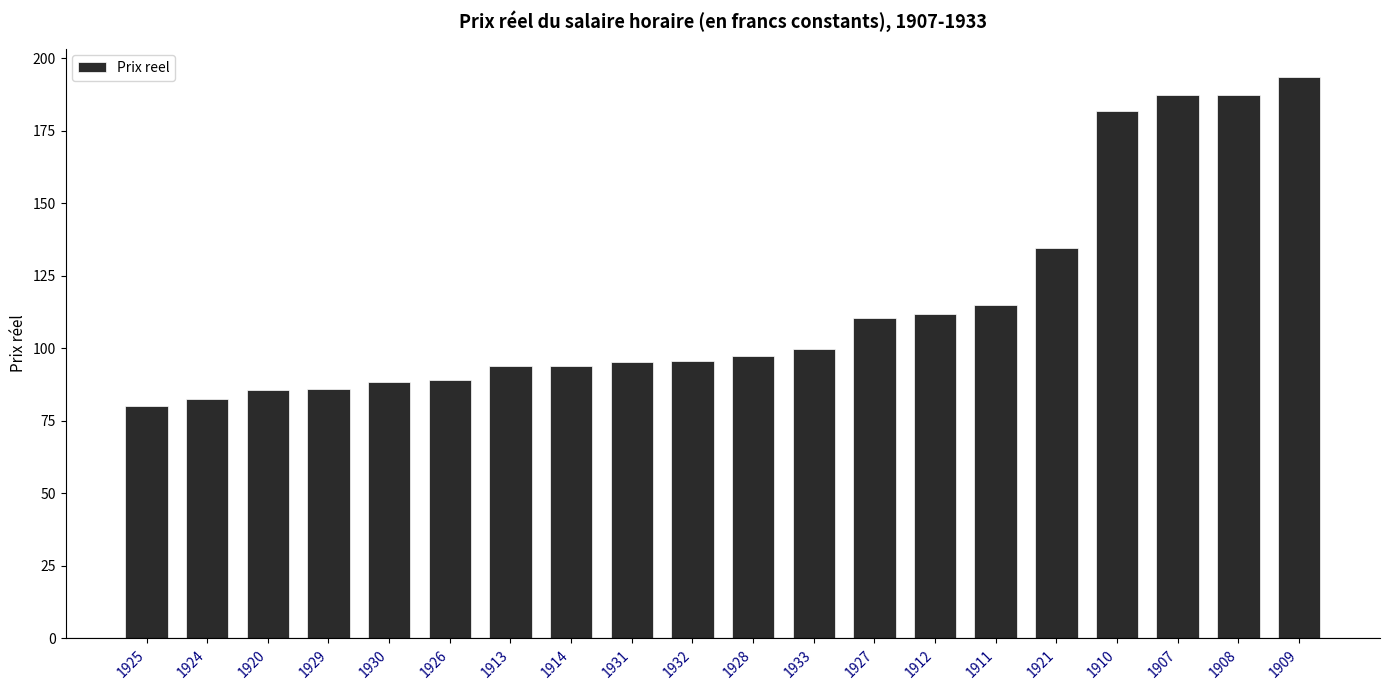

What position from the left is 1911?

15